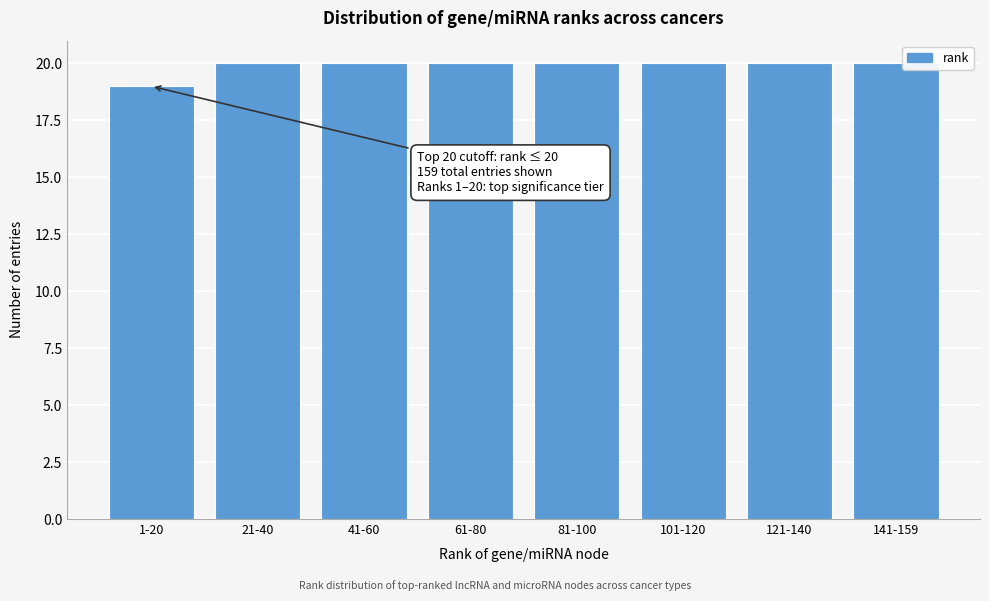

Reading left to right, what are all the values shown in this chart?

19	20	20	20	20	20	20	20